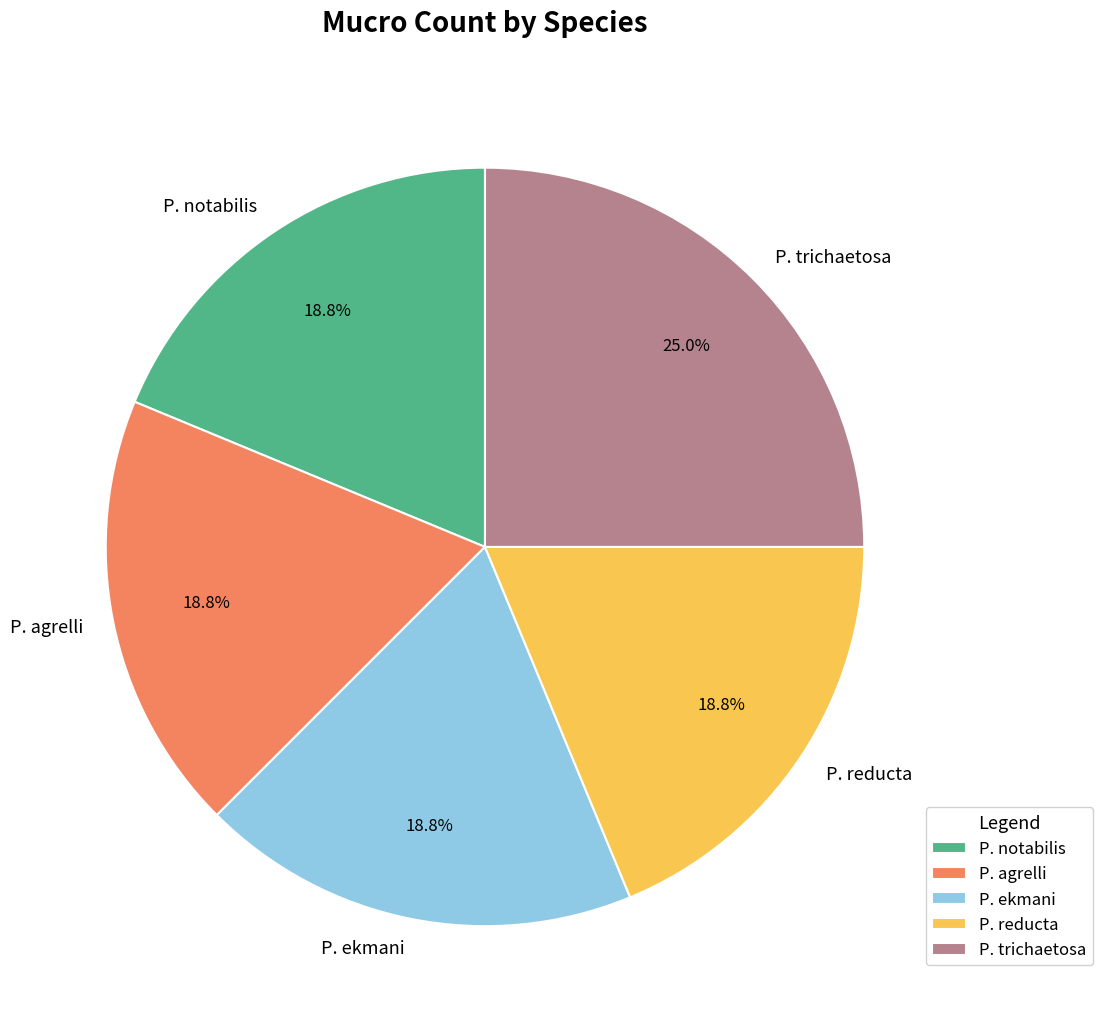

Does any single category account for the majority?

No